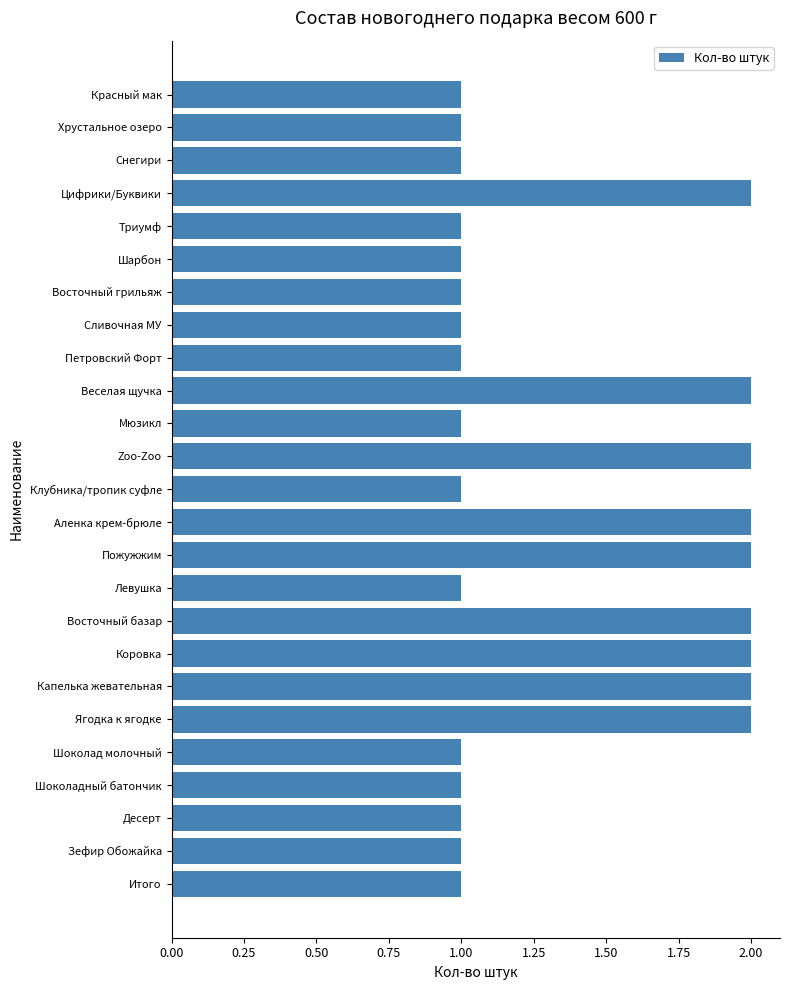

What is the smallest value displayed?

1